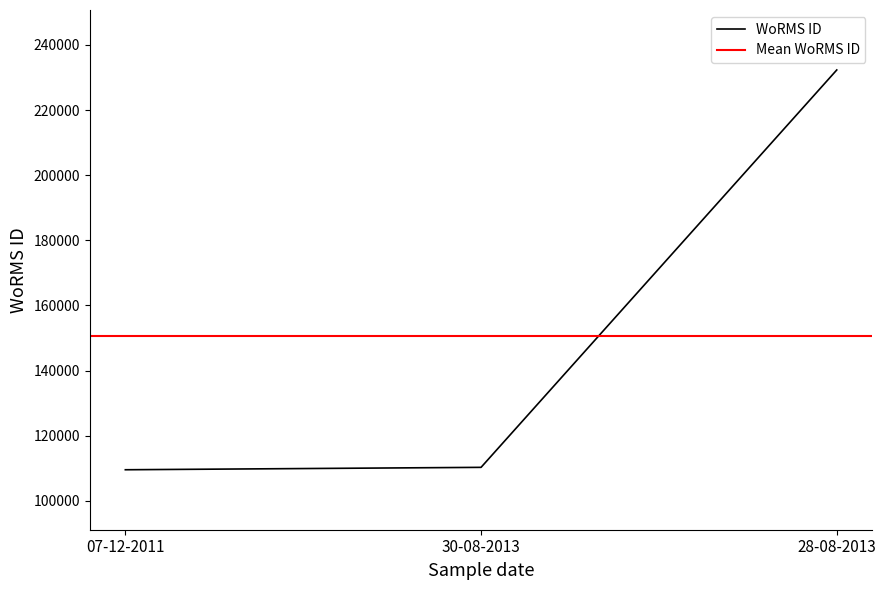

Where does the data first go above 110304?

28-08-2013